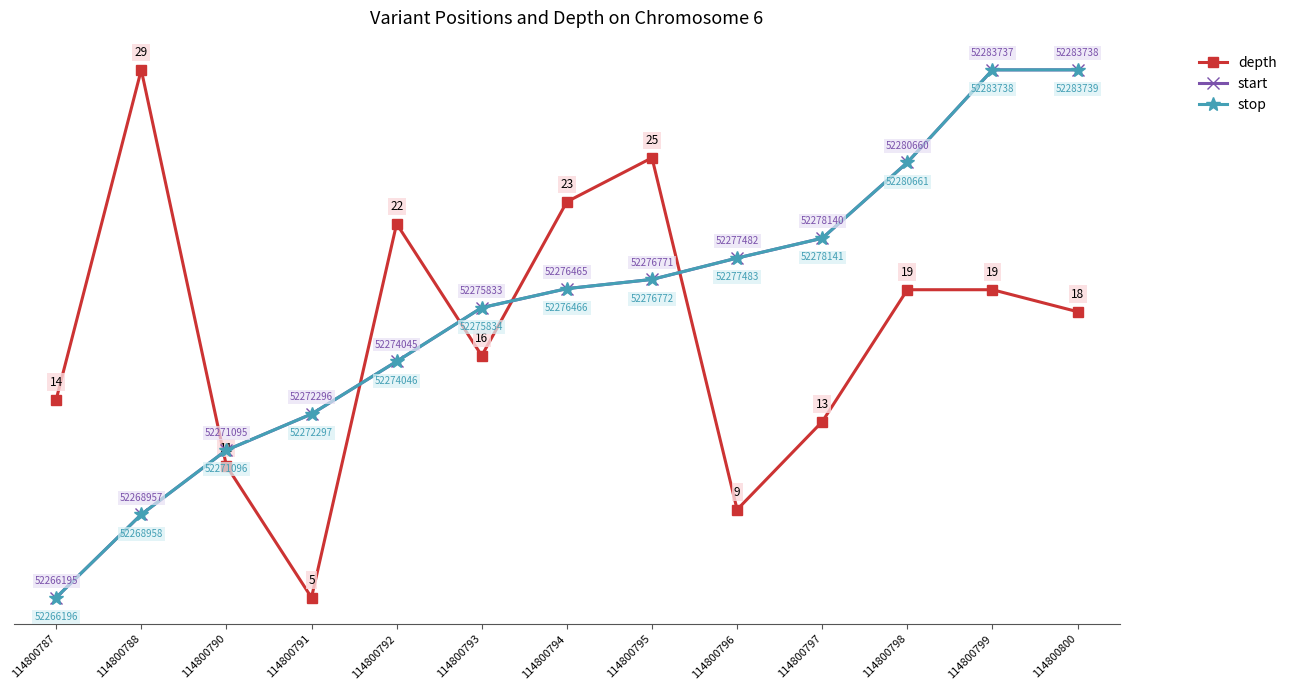

Does the chart display data point markers on the line(s)?

Yes